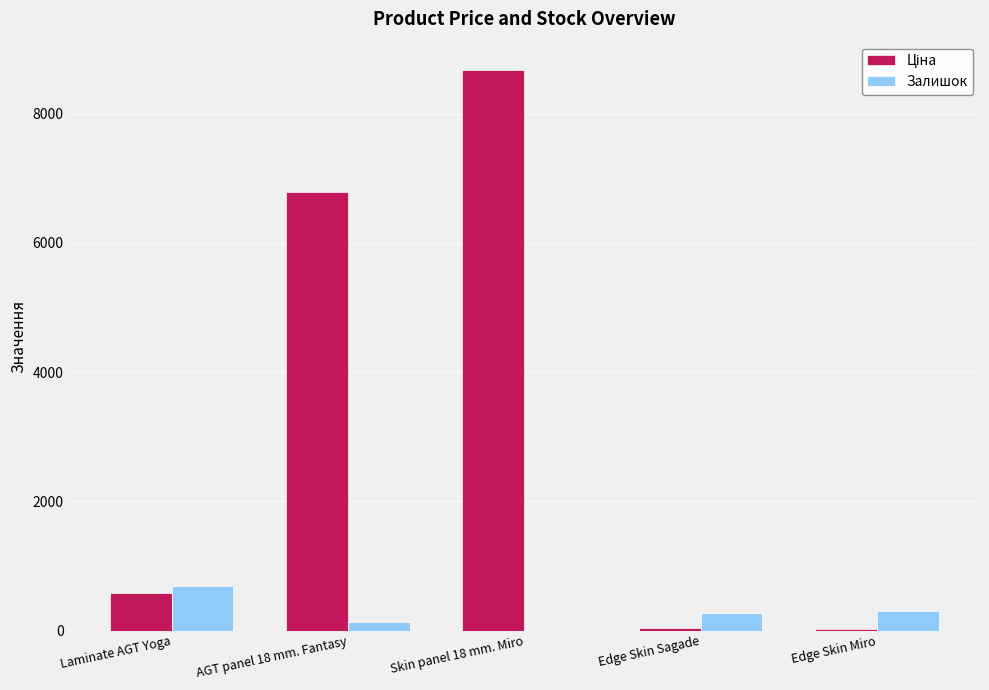

What is the greatest value displayed?

8679.5